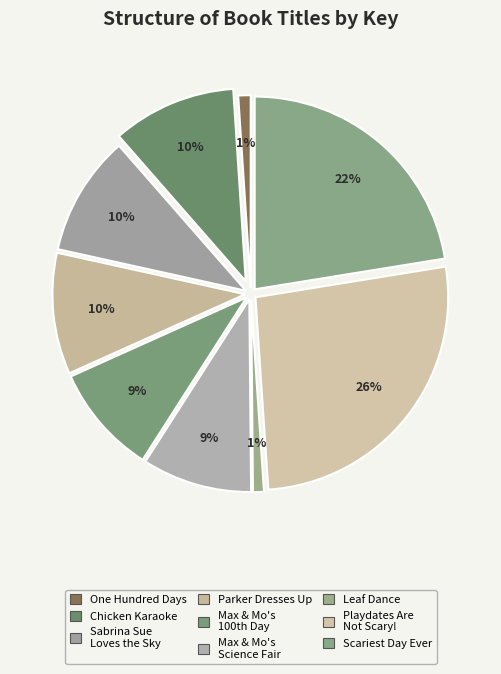

How many slices are in this pie chart?

9